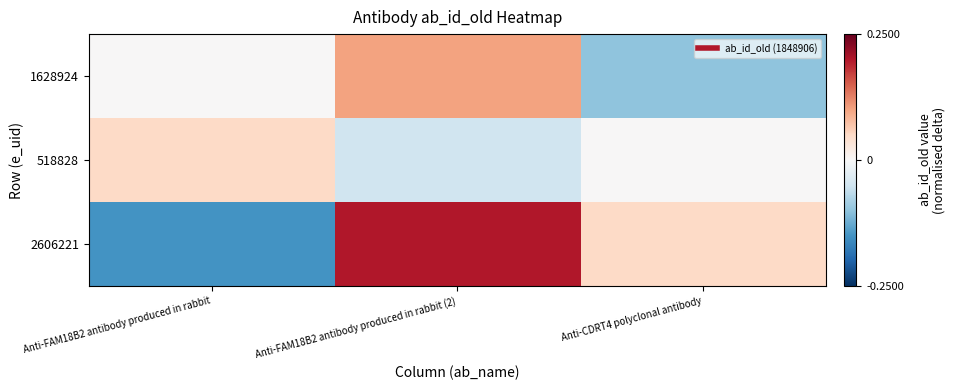

Count the number of categories in the chart.

3